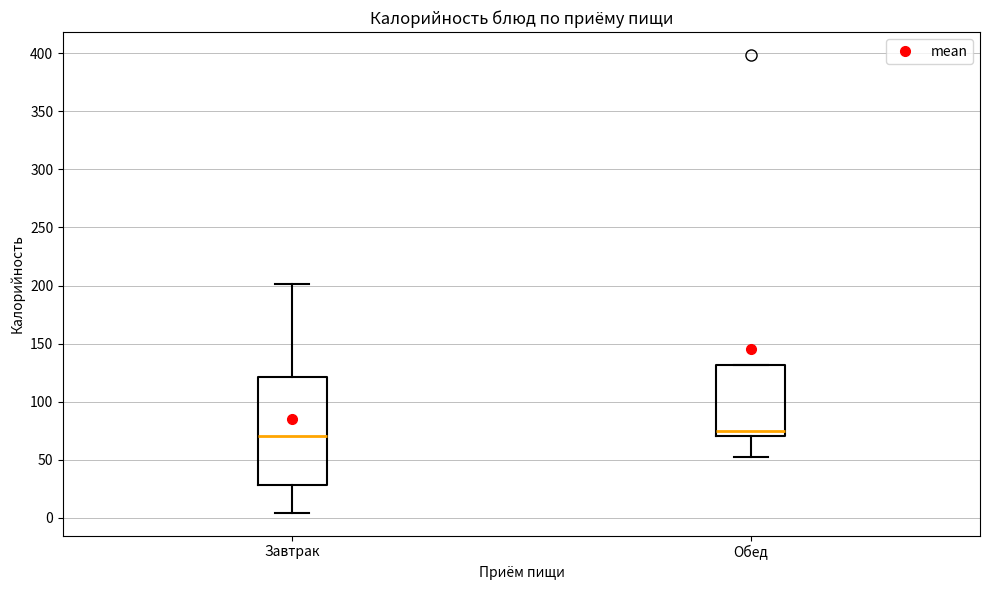

Reading left to right, transcribe this box plot: for each box, give where its median line is, the range the box spans, and where its two whiskers end, as read against the y-axis. The values are not printed on the chart, so give them approximately, as read against the axis.

Завтрак: median 70, box 30 to 120, whiskers 5 to 200
Обед: median 75, box 70 to 130, whiskers 50 to 130